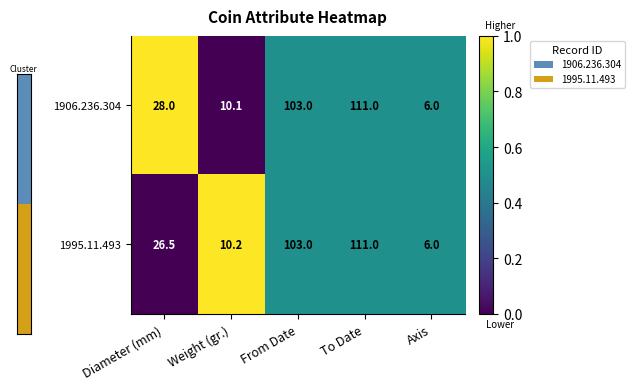

The 1995.11.493 series shows 26.5 at Diameter (mm). True or false?

True